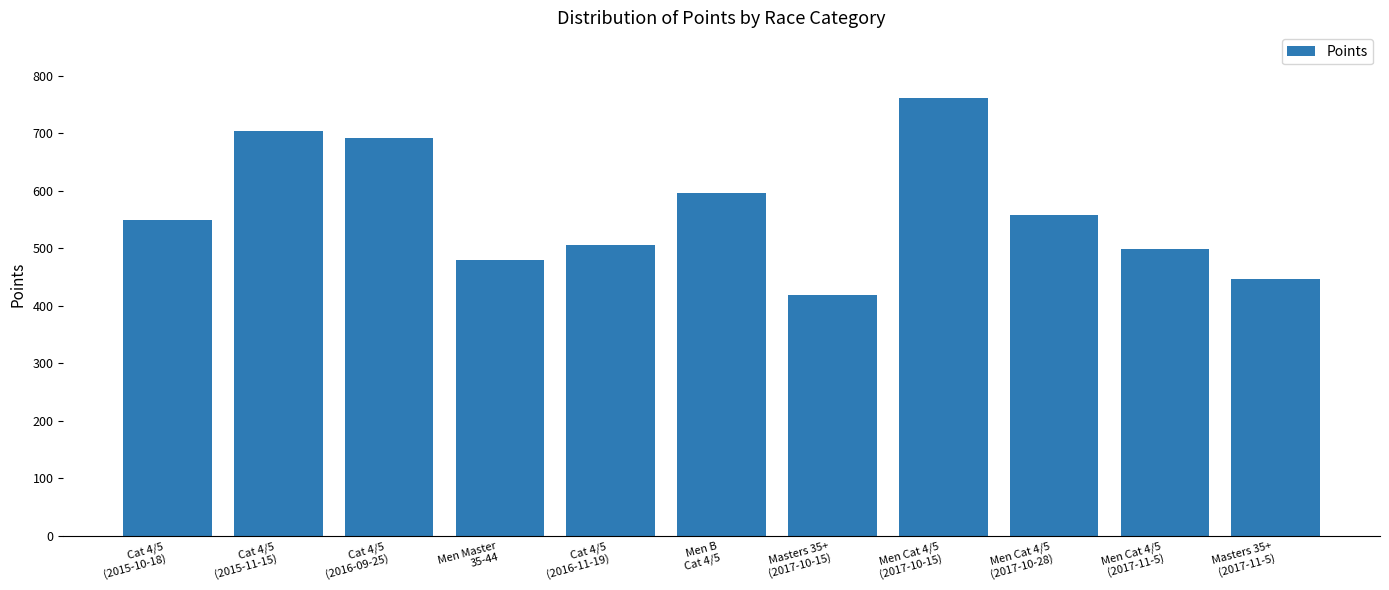

What is the ratio of the value at Men Cat 4/5
(2017-11-5) to the value at Cat 4/5
(2016-09-25)?

0.7